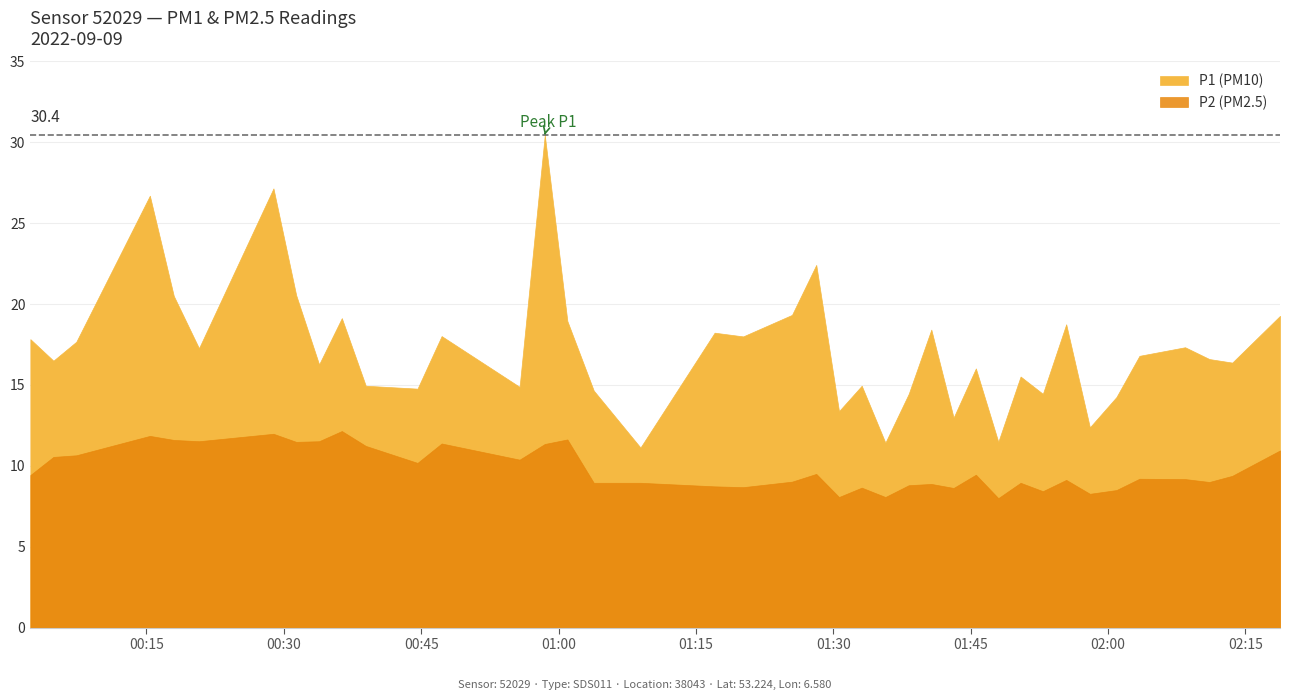

The P1 series shows 12.3 at 26. True or false?

False